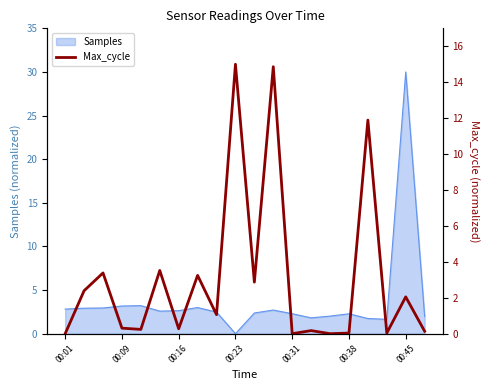

The Samples series shows 0.0 at 00:23. True or false?

True